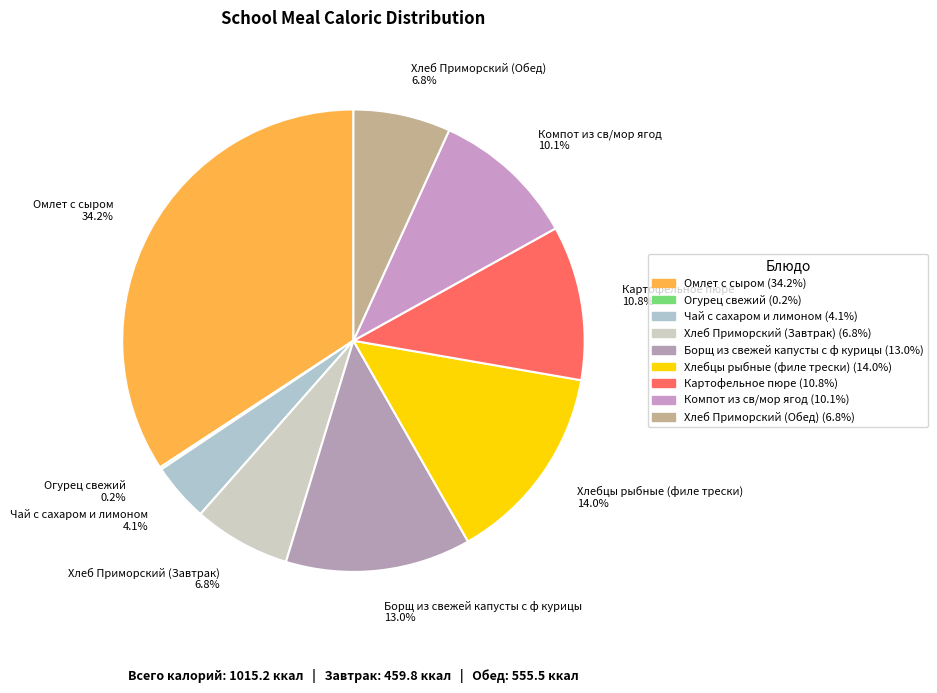

What is the ratio of the value at Компот из св/мор ягод to the value at Хлеб Приморский (Обед)?

1.5